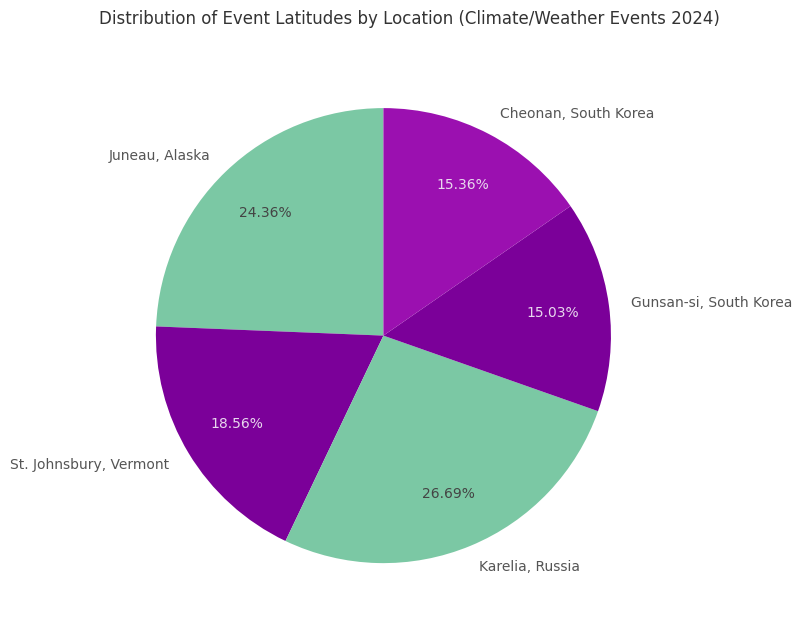

Which has a higher value, Karelia, Russia or Cheonan, South Korea?

Karelia, Russia